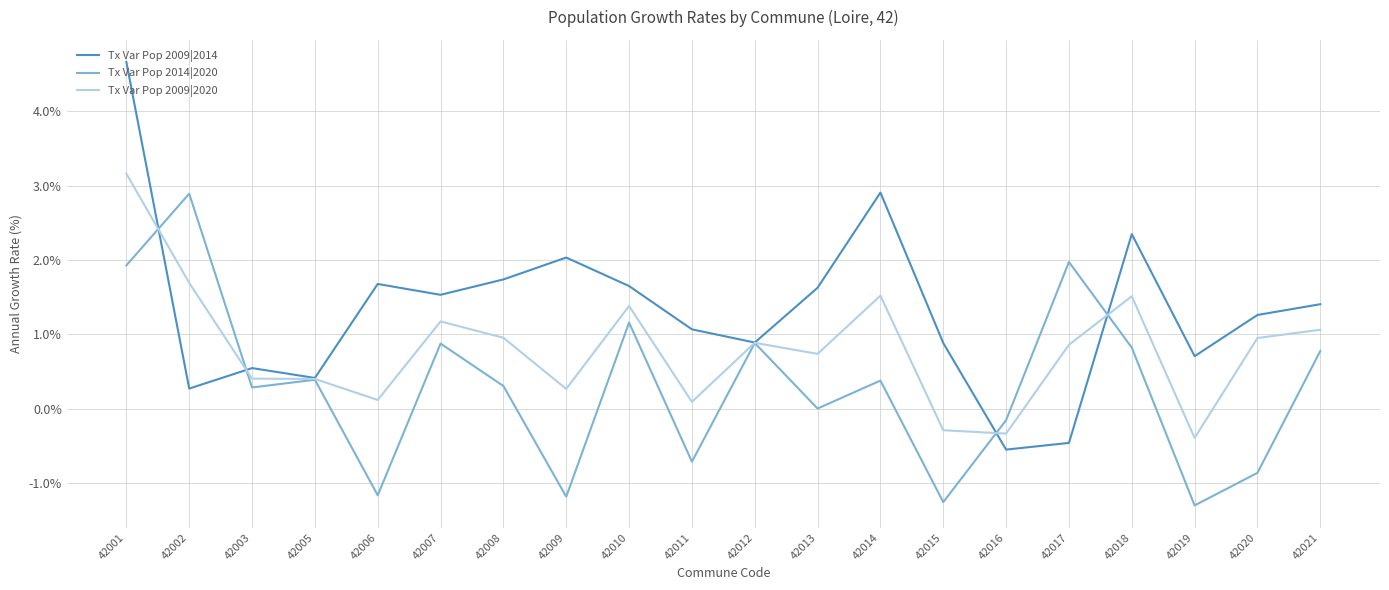

Is it true that Tx Var Pop 2014|2020 equals 1.2 at 42021?

False